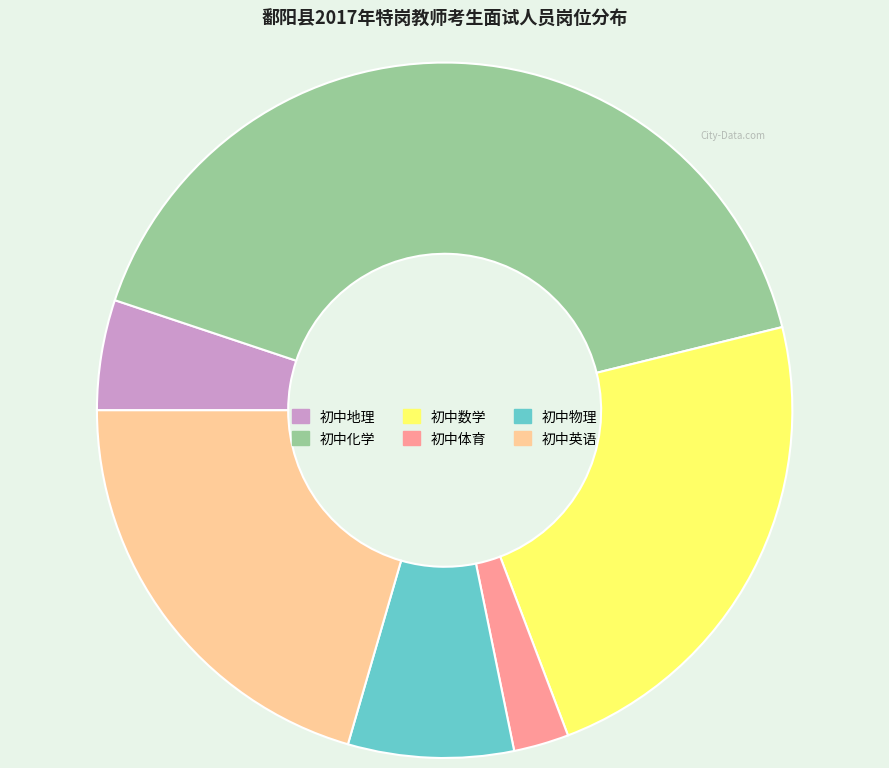

Approximately how many times larger is the value at 初中英语 compared to 初中化学?

0.5